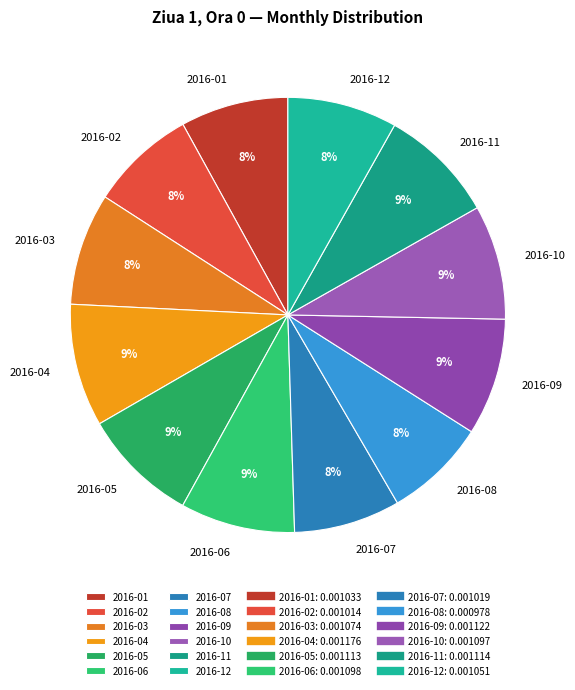

To the nearest percent, what percentage of the pie is 2016-10?

9%